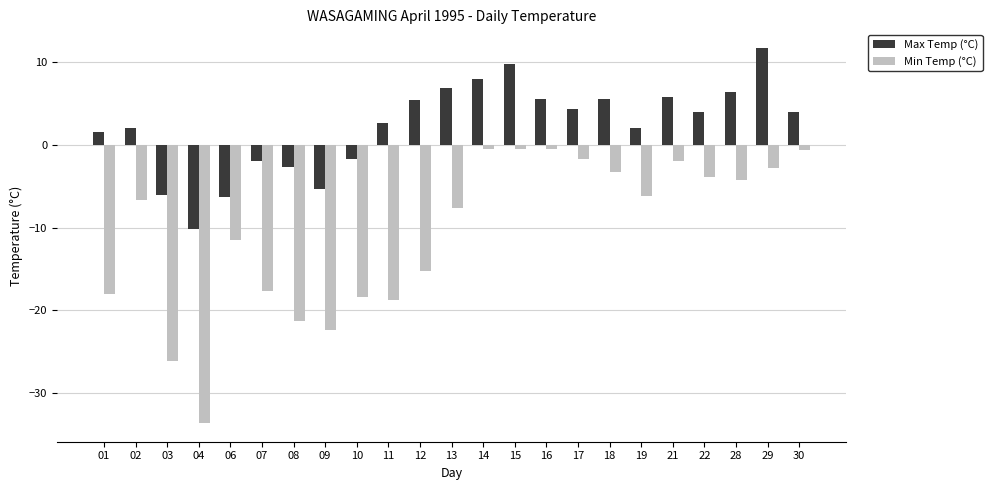

What is the total value across all series at 17?

2.6